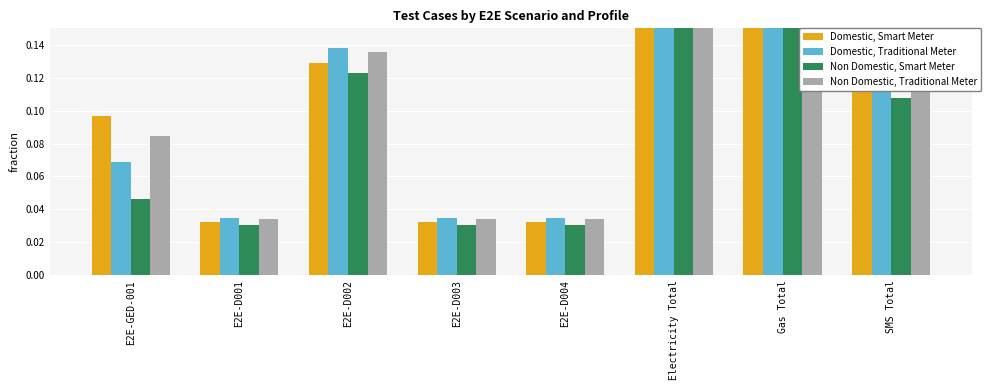

At E2E-D003, list the series in order from smallest to largest.

Non Domestic, Smart Meter, Domestic, Smart Meter, Non Domestic, Traditional Meter, Domestic, Traditional Meter